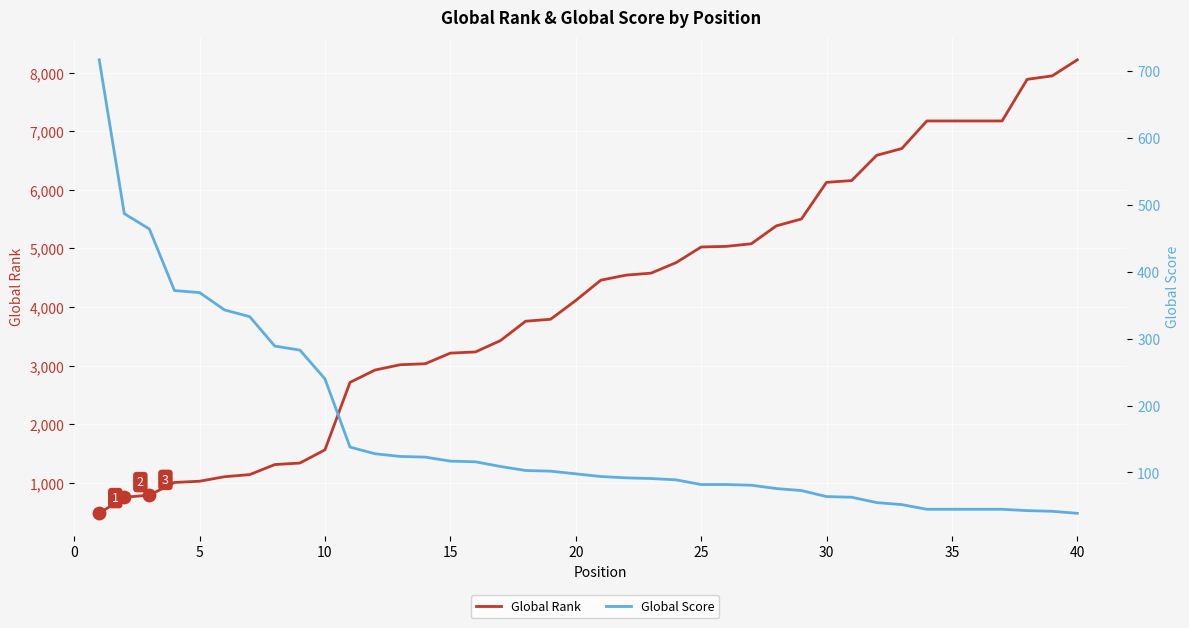

What are all the series names shown in the legend?

Global Rank, Global Score